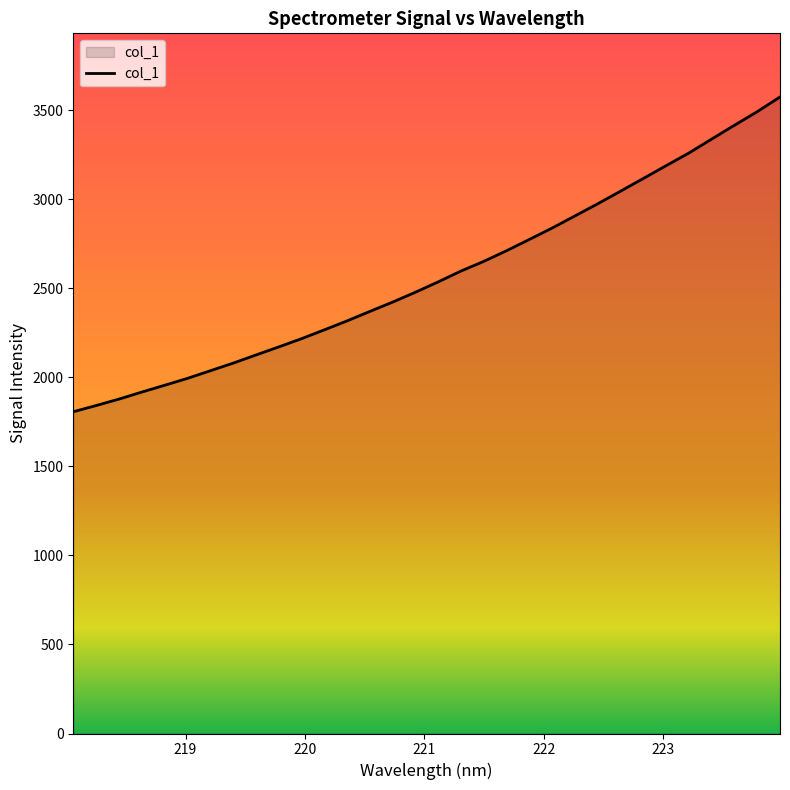

What is the greatest value displayed?

3573.1